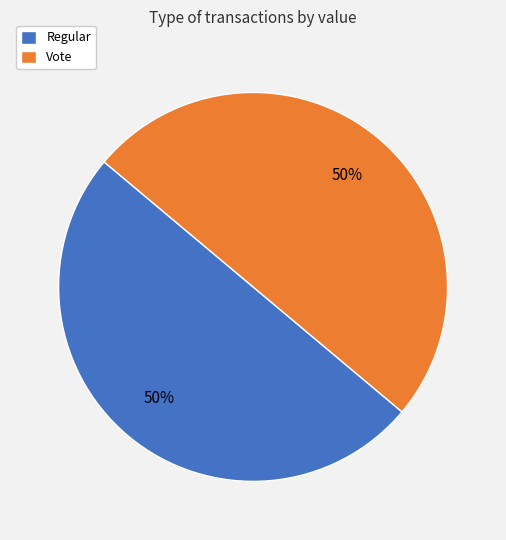

To the nearest percent, what is the combined percentage of Vote and Regular?

100%